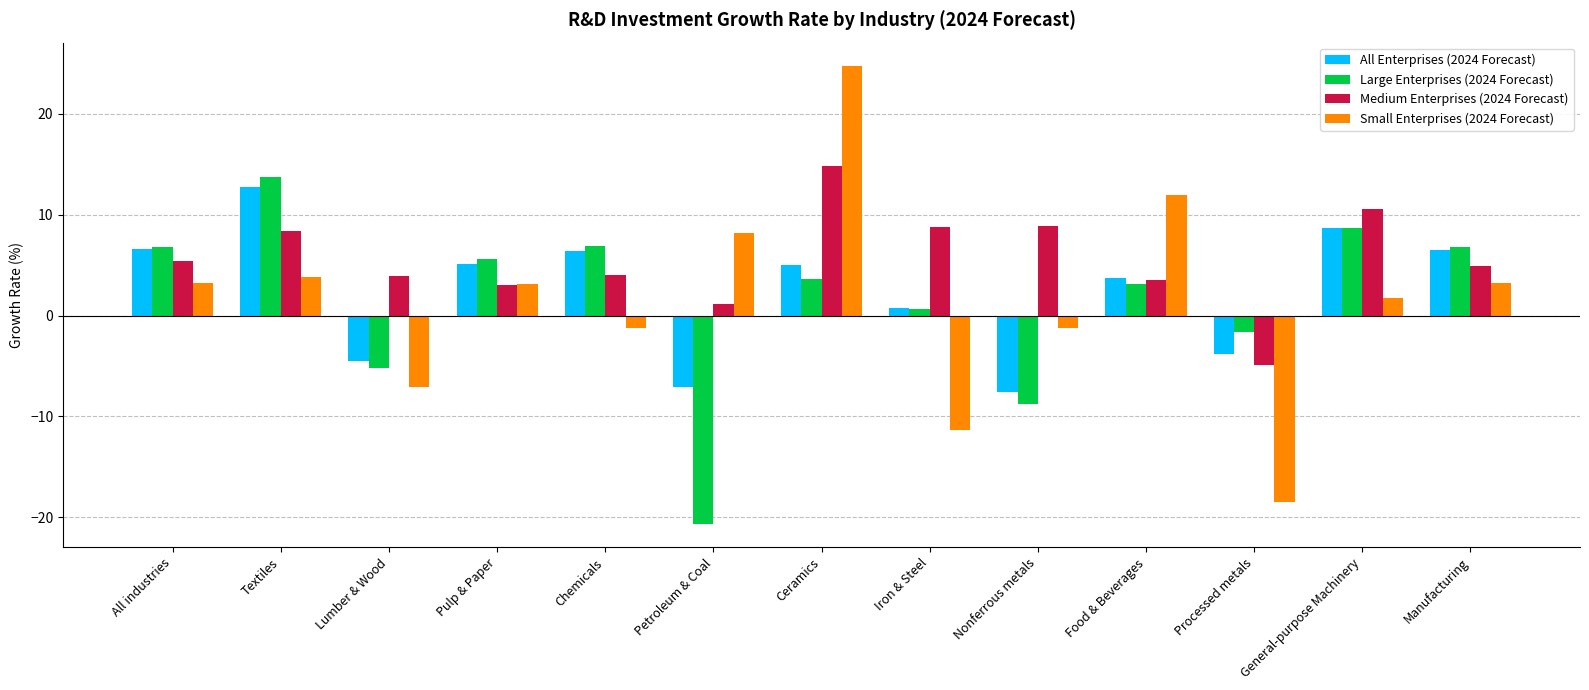

How many data points in Small Enterprises (2024 Forecast) are above 3?

7